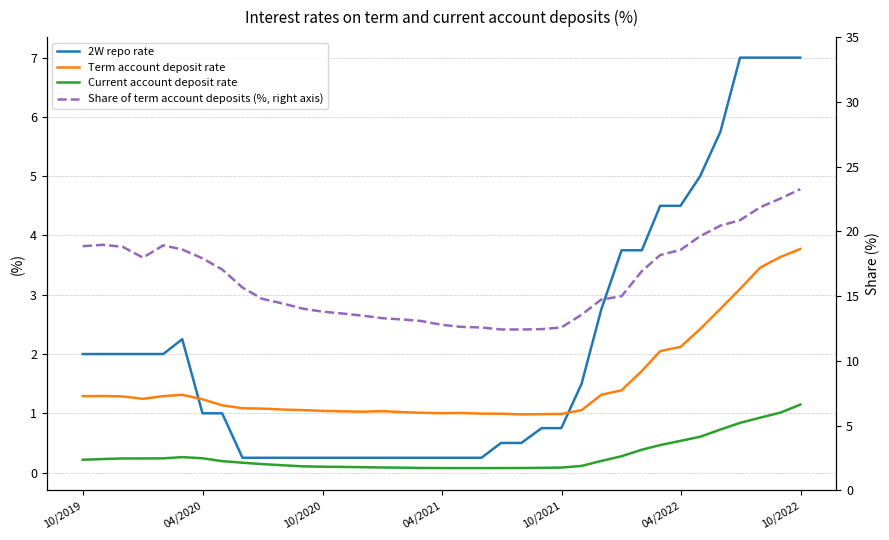

Is the value of Term account deposit rate at 15 greater than the value of Share of term account deposits (%, right axis) at 25?

No